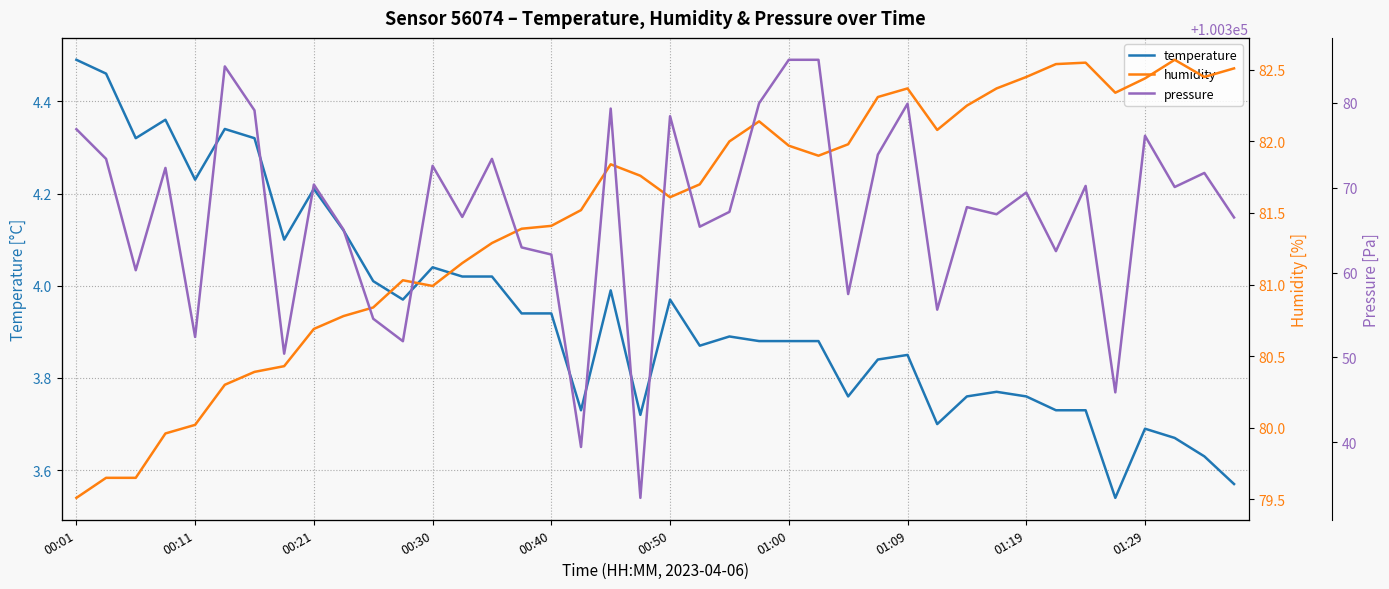

At which label does temperature reach its peak?

00:01